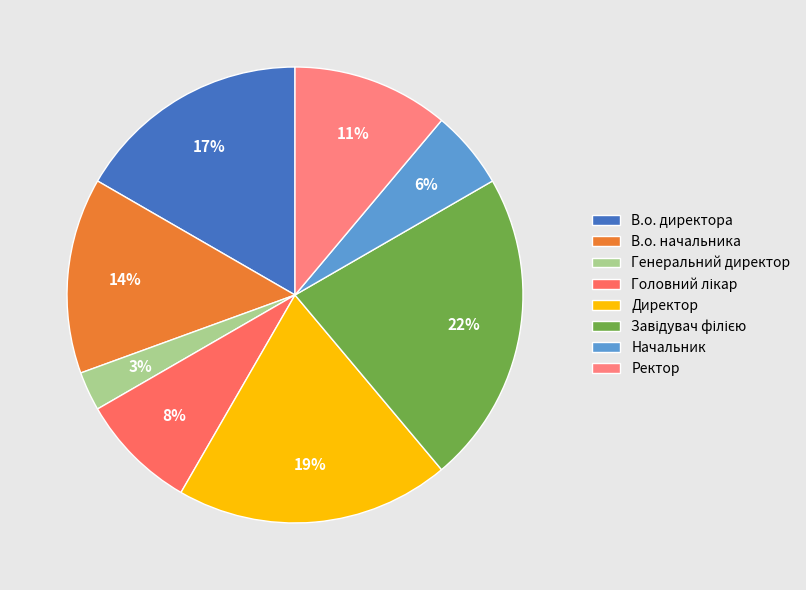

What percentage do Ректор and Головний лікар together represent?

19.4%